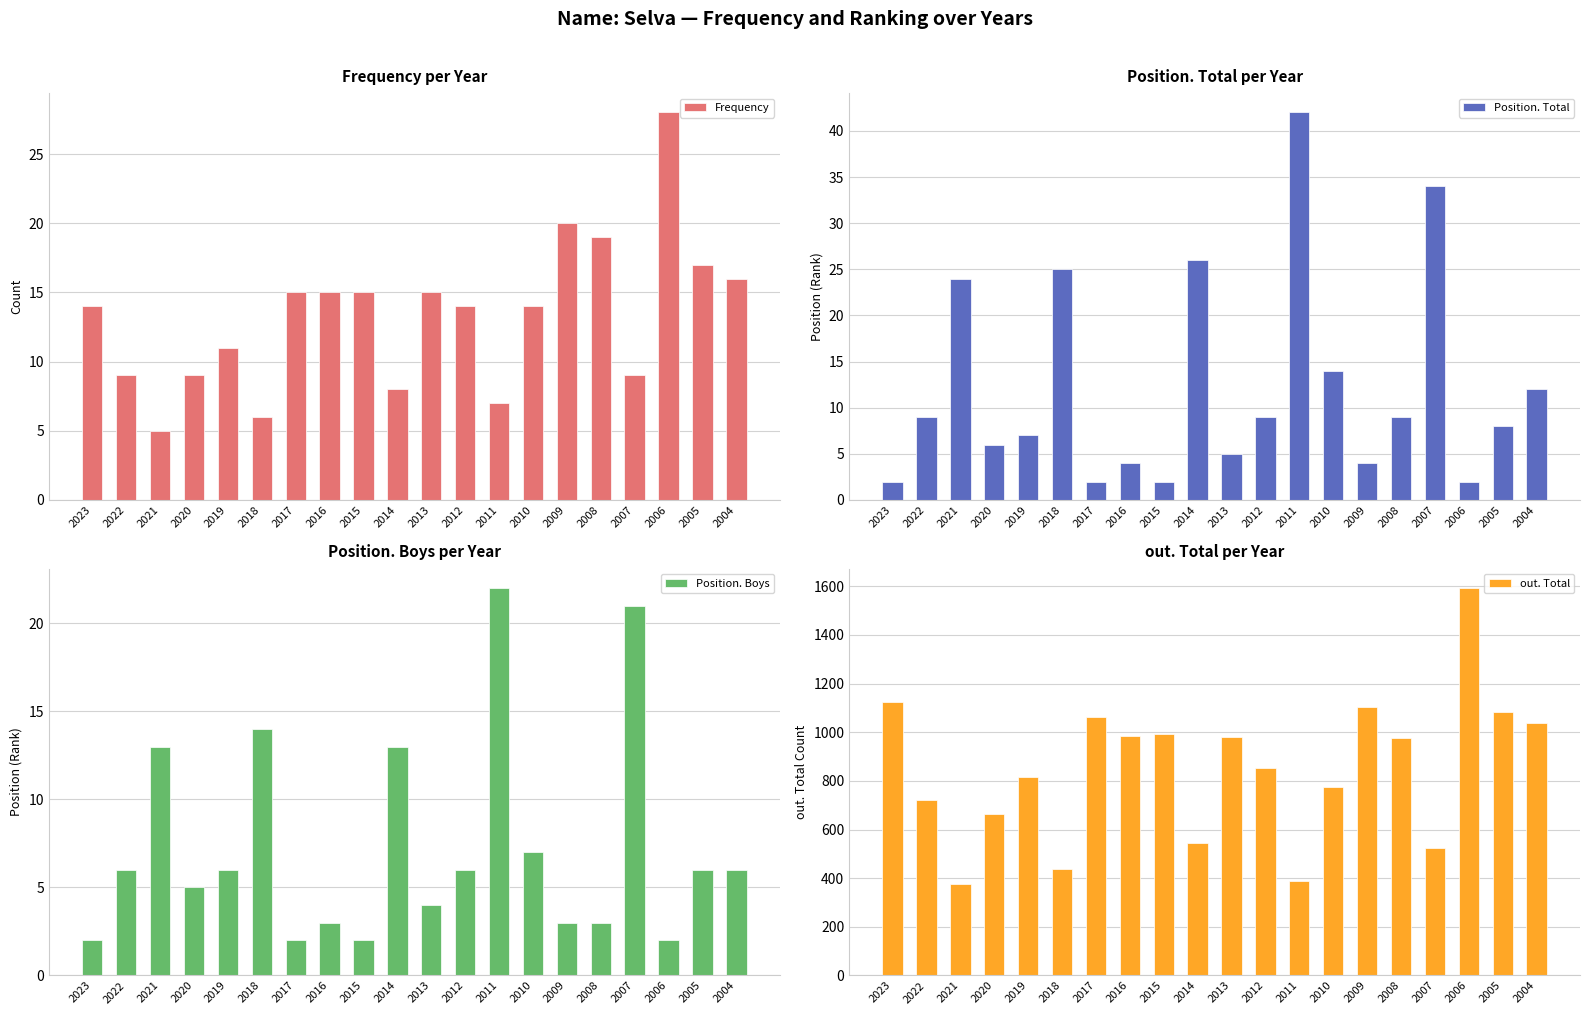

What are all the series names shown in the legend?

Frequency, Position. Total, Position. Boys, out. Total